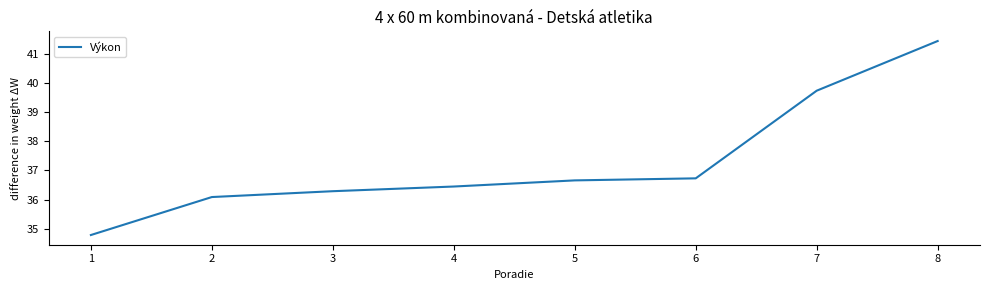

True or false: there are more than 1 points higher than both neighbors.

False